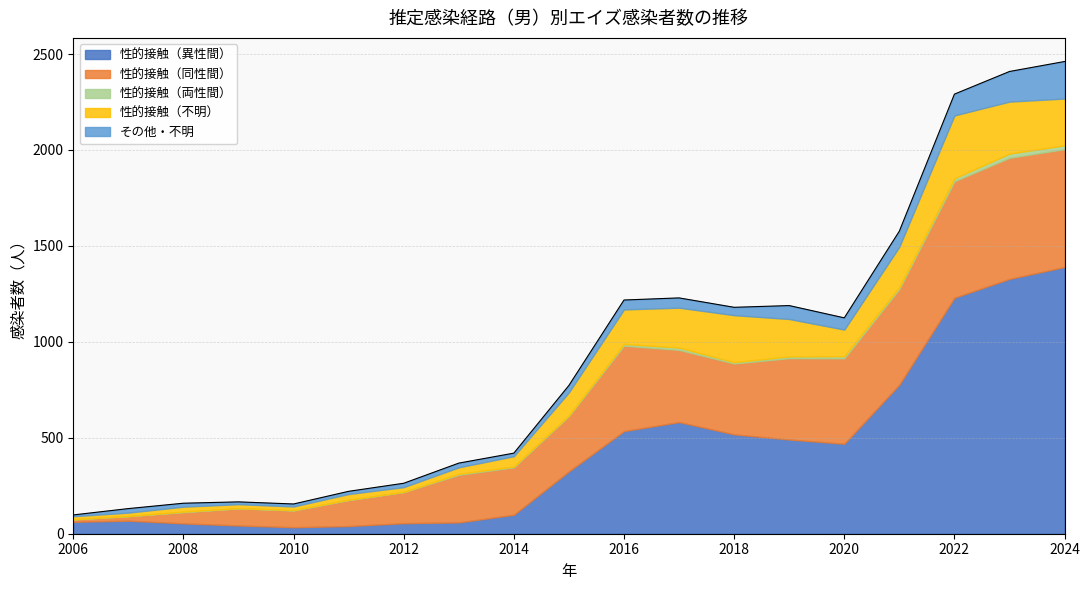

At which label does 性的接触（異性間） first exceed 325?

2016